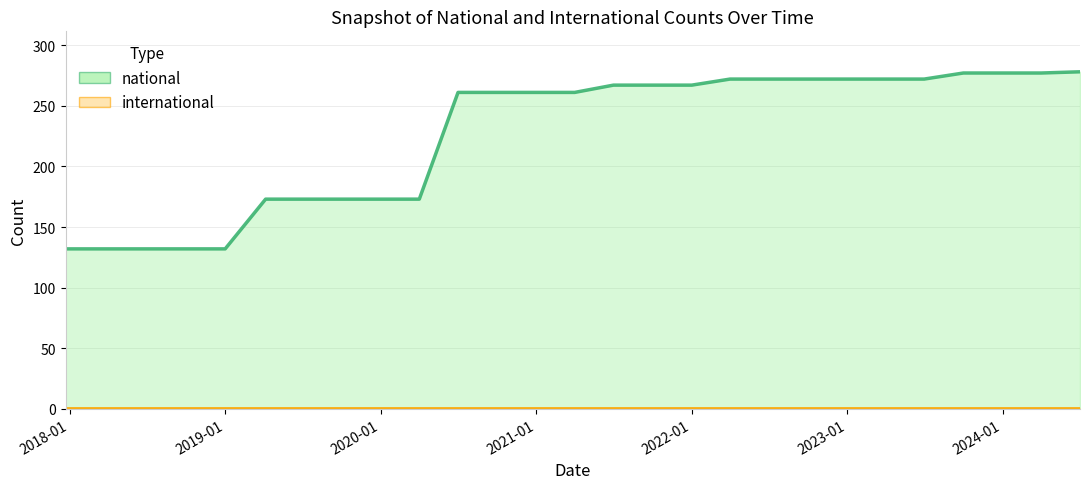

The value at 2021-10-01 is 267. True or false?

True